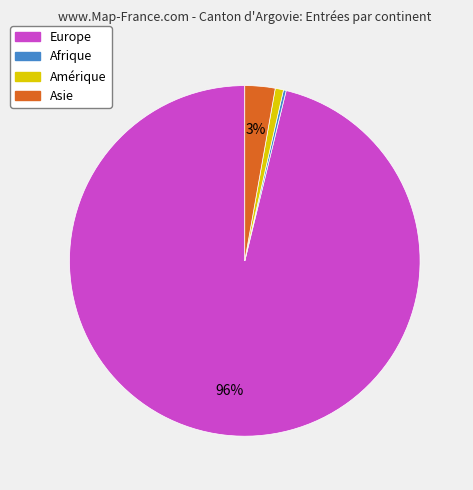

To the nearest percent, what is the average slice percentage?

25%